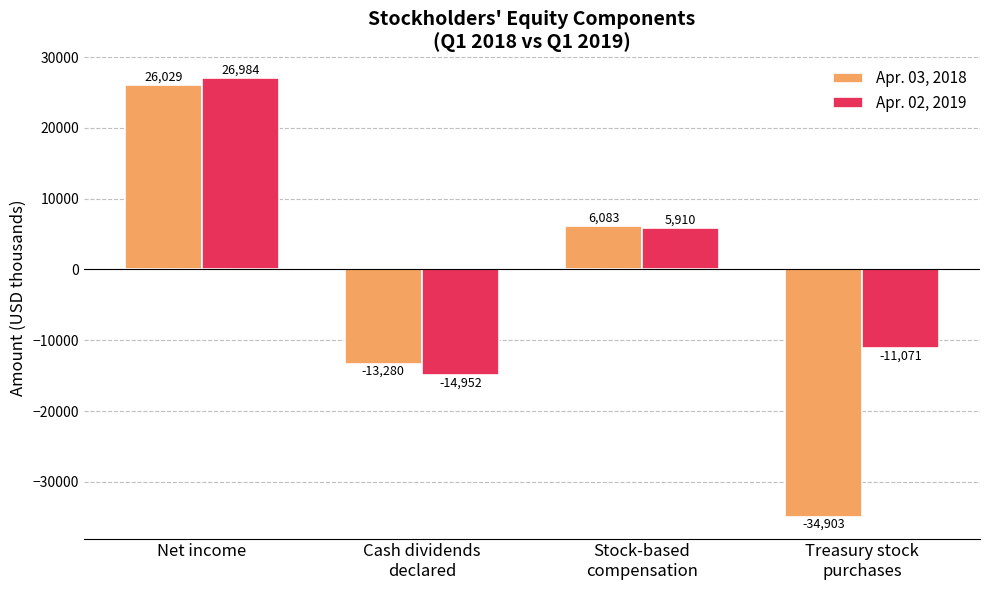

What is the highest value of the Apr. 03, 2018 series?

26029